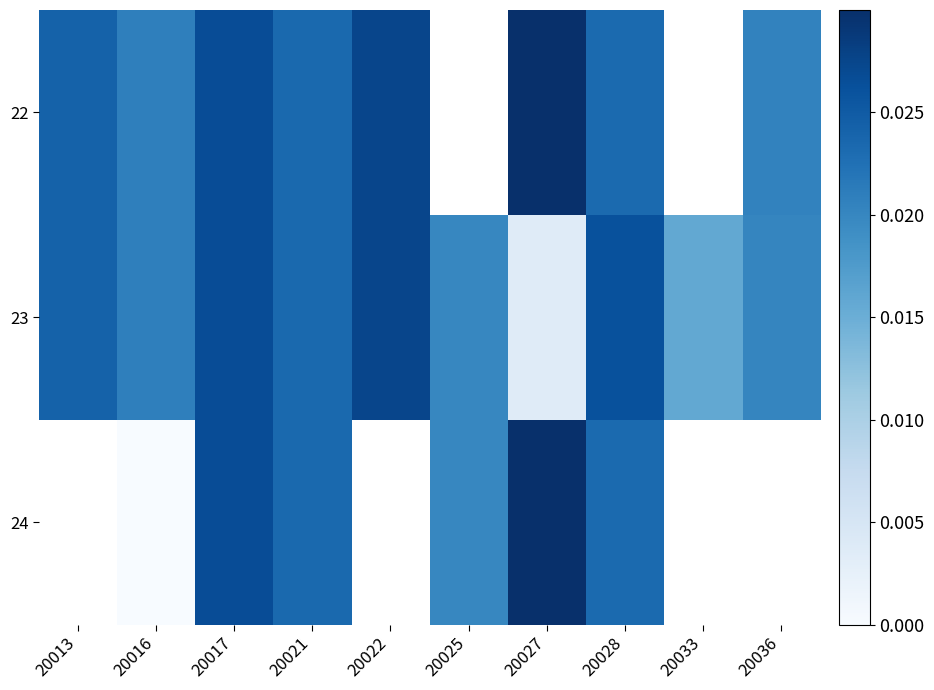

Which category has the highest value across all series?

20027